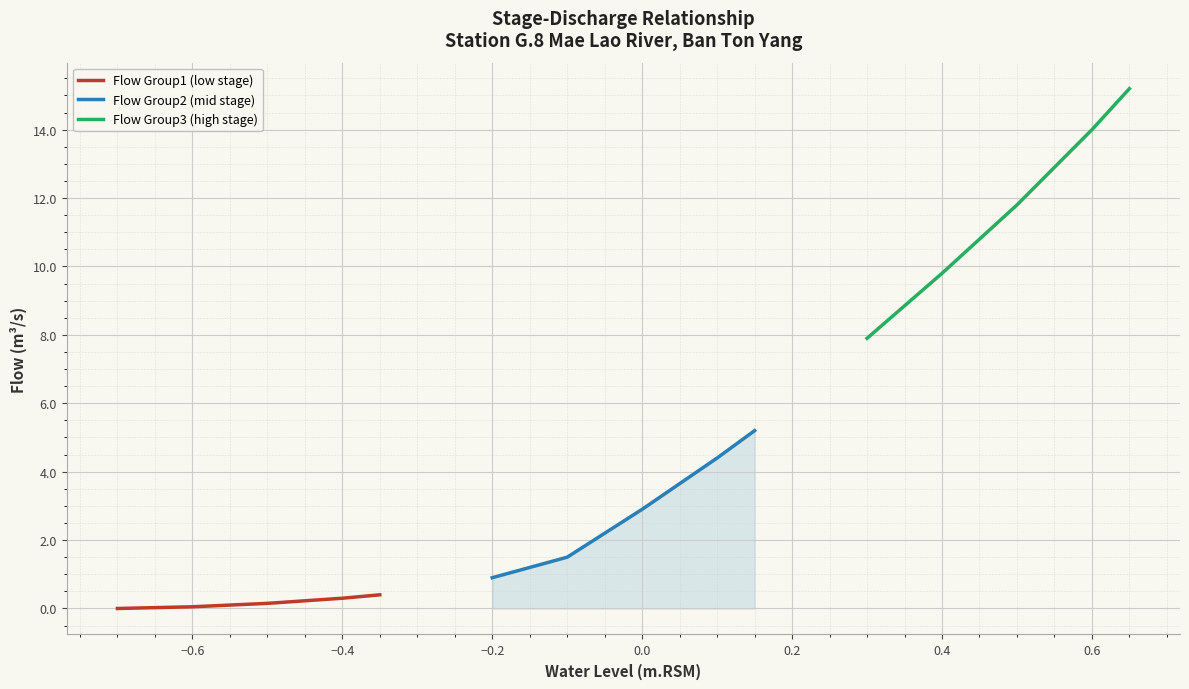

The Flow Group3 (high stage) series shows 8.1 at 23. True or false?

False